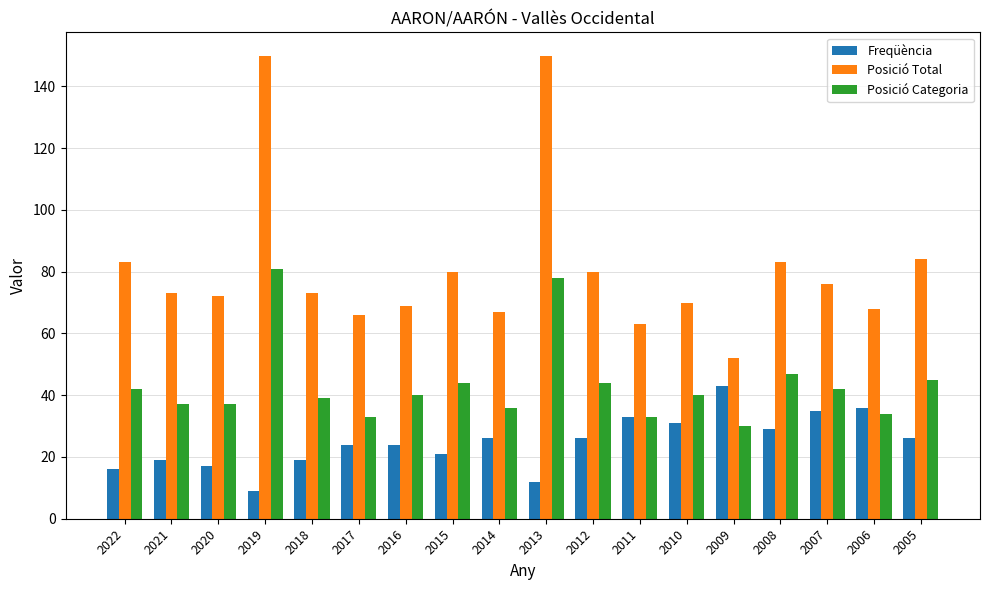

Which series has the largest total across all categories?

Posició Total